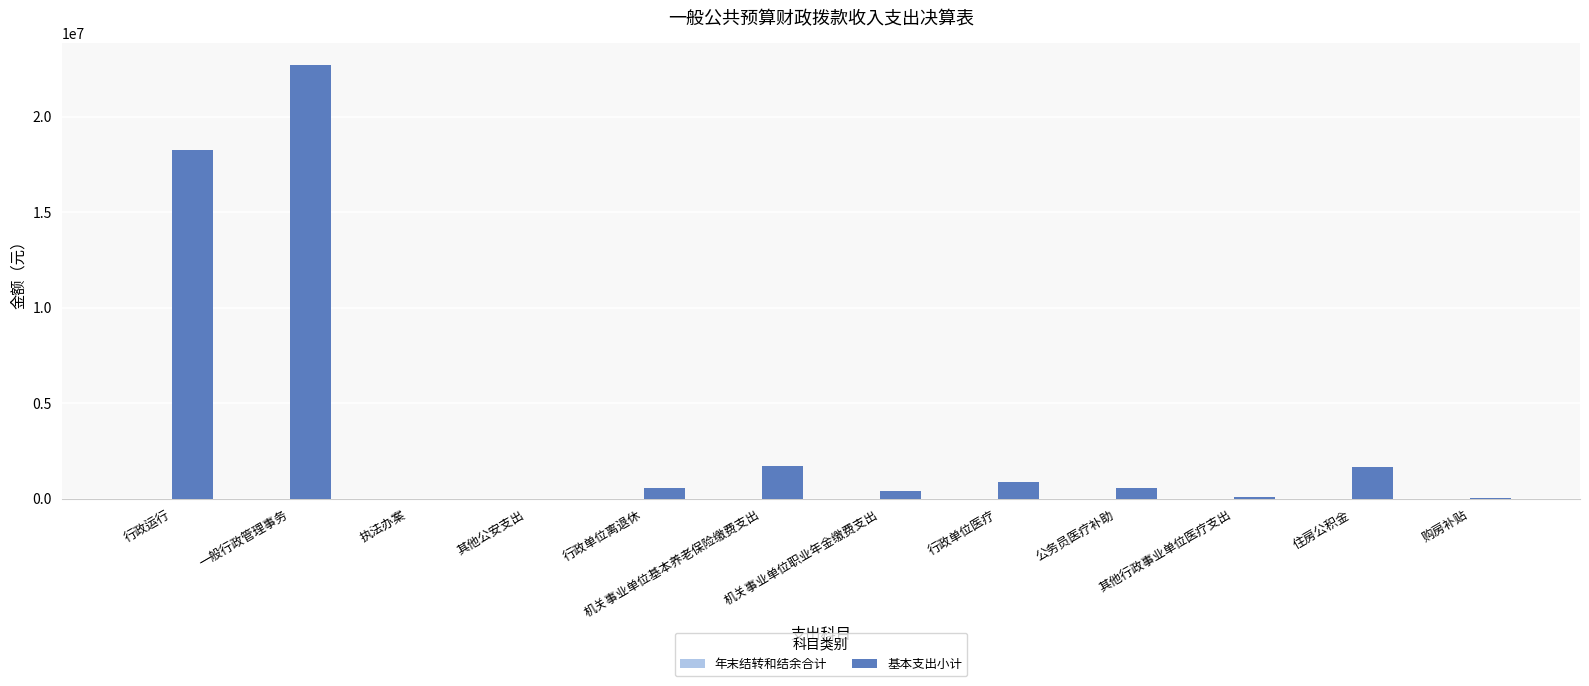

Is it true that the value at 执法办案 is 0.0?

True